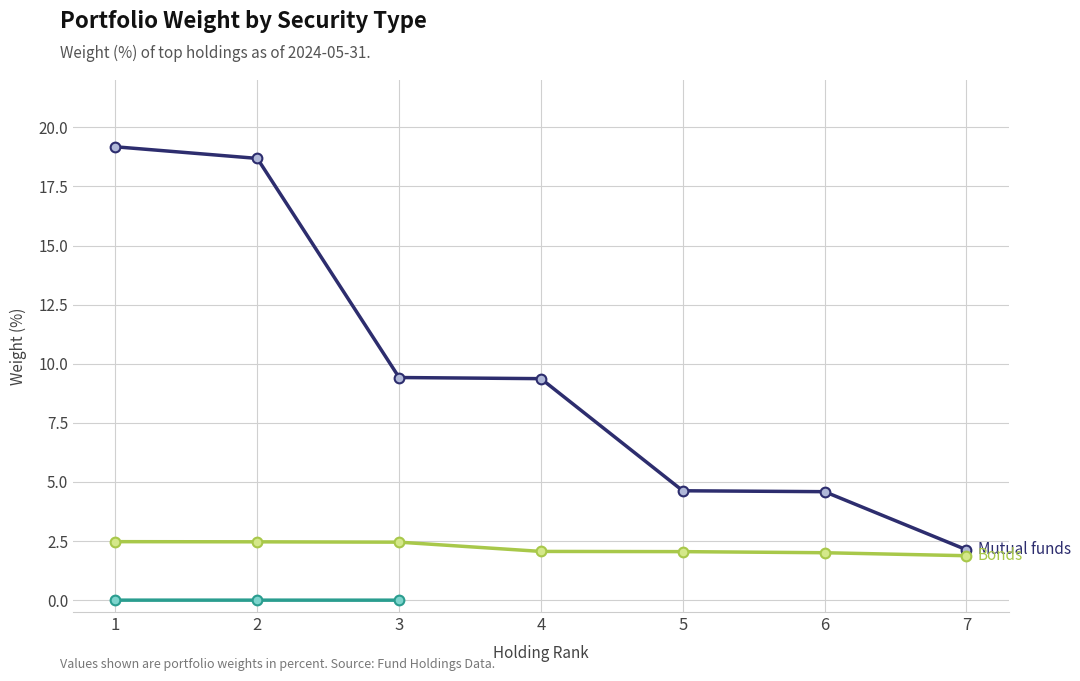

List the labels in order of Bonds value, largest first.

1, 2, 3, 4, 5, 6, 7